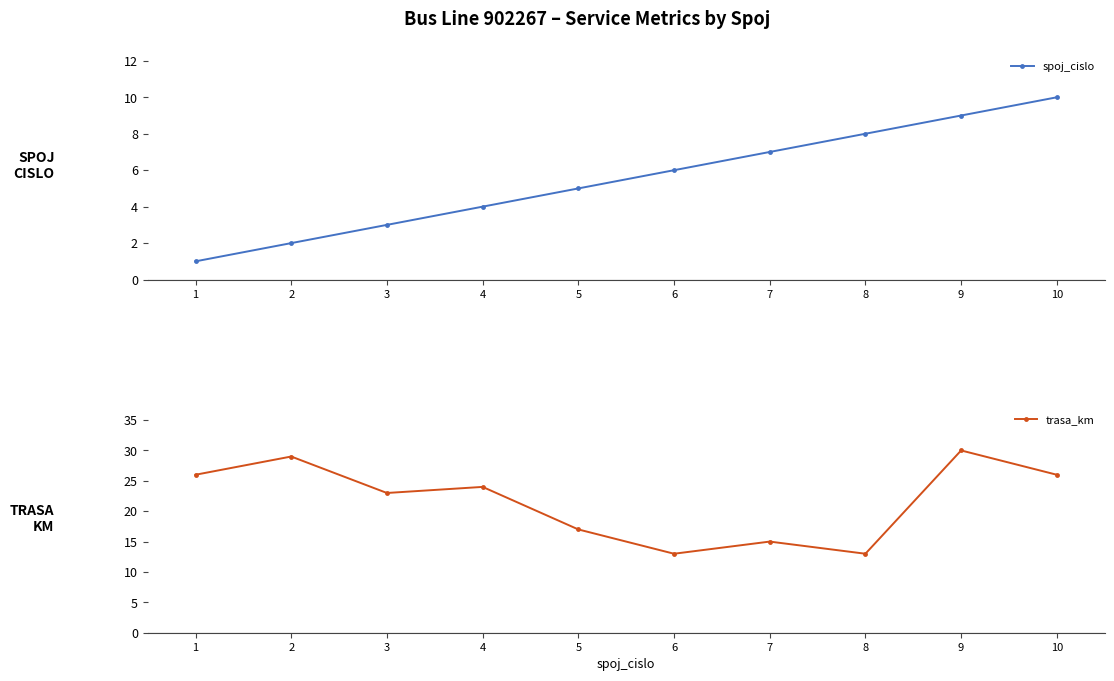

List the labels in order of spoj_cislo value, largest first.

10, 9, 8, 7, 6, 5, 4, 3, 2, 1